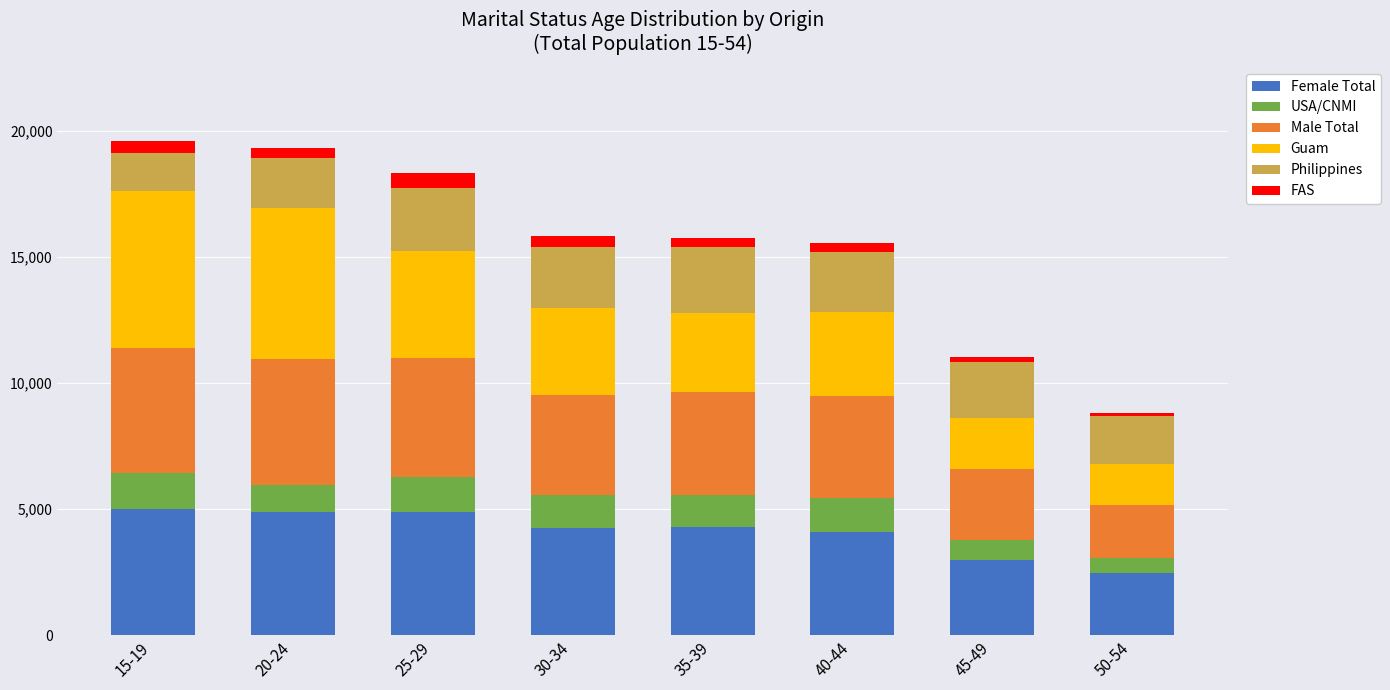

What is the highest value of the Female Total series?

5000